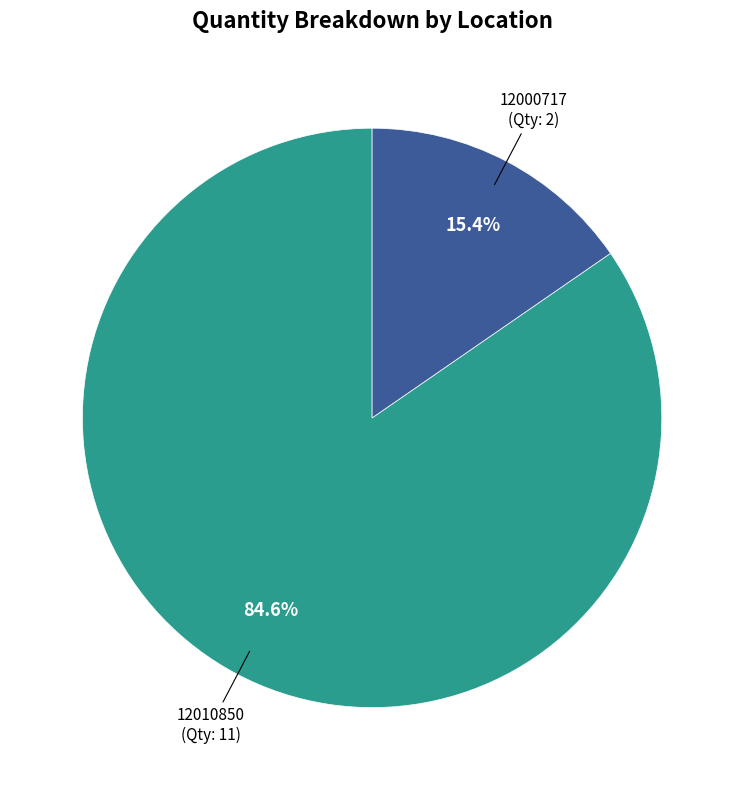

Approximately how many times larger is the value at 12000717 compared to 12010850?

0.2